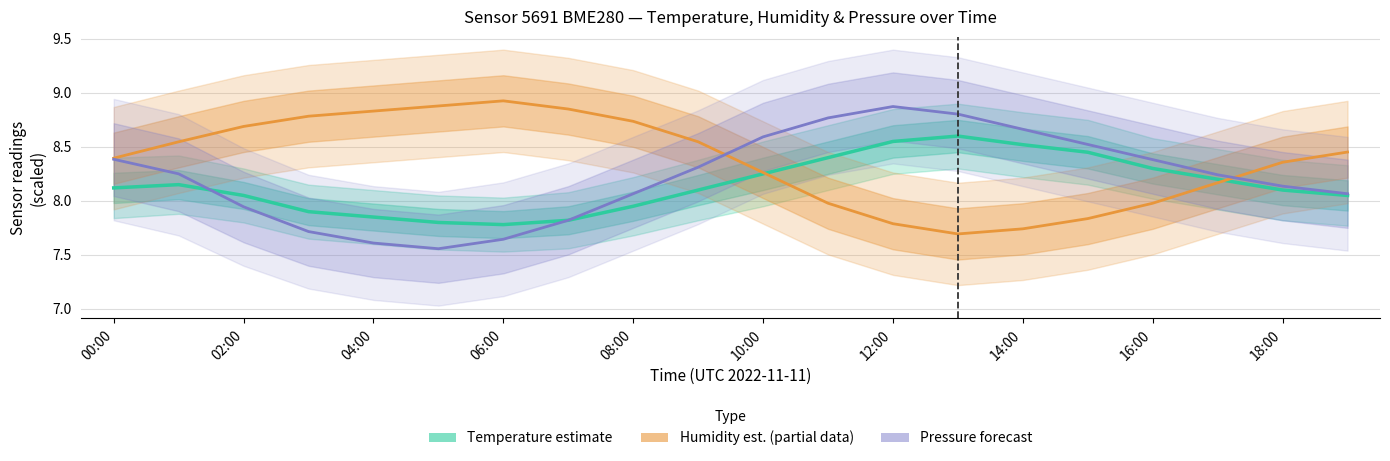

At which label does Temperature estimate first exceed 8?

00:00